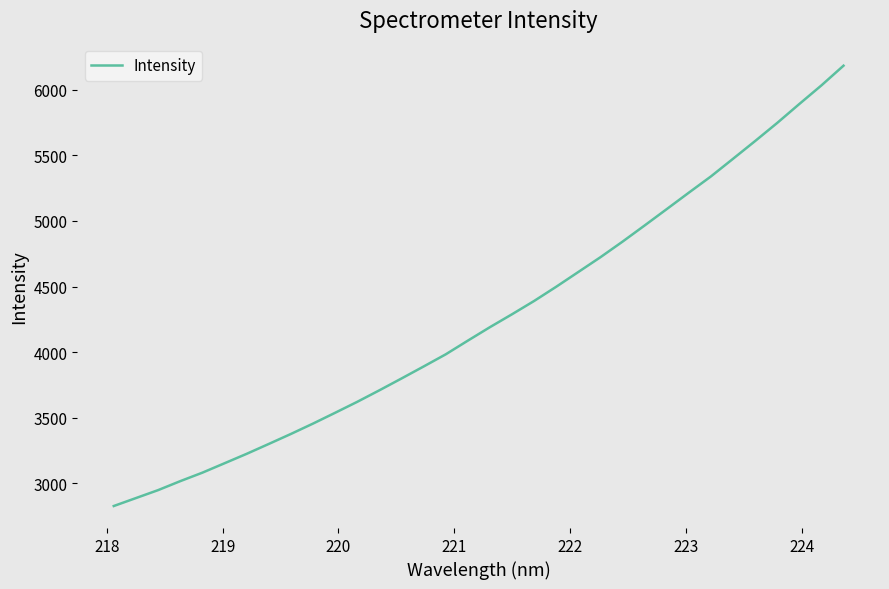

What is the maximum value shown in the chart?

6182.0